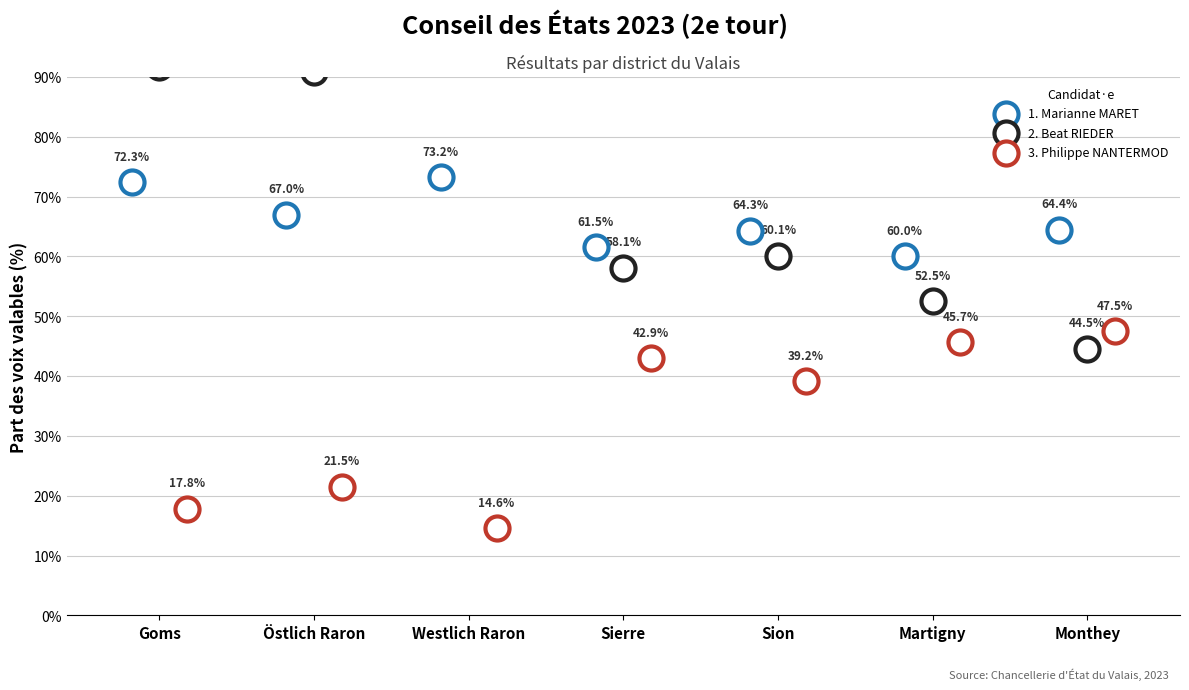

At how many categories does at least one series exceed 68?

3